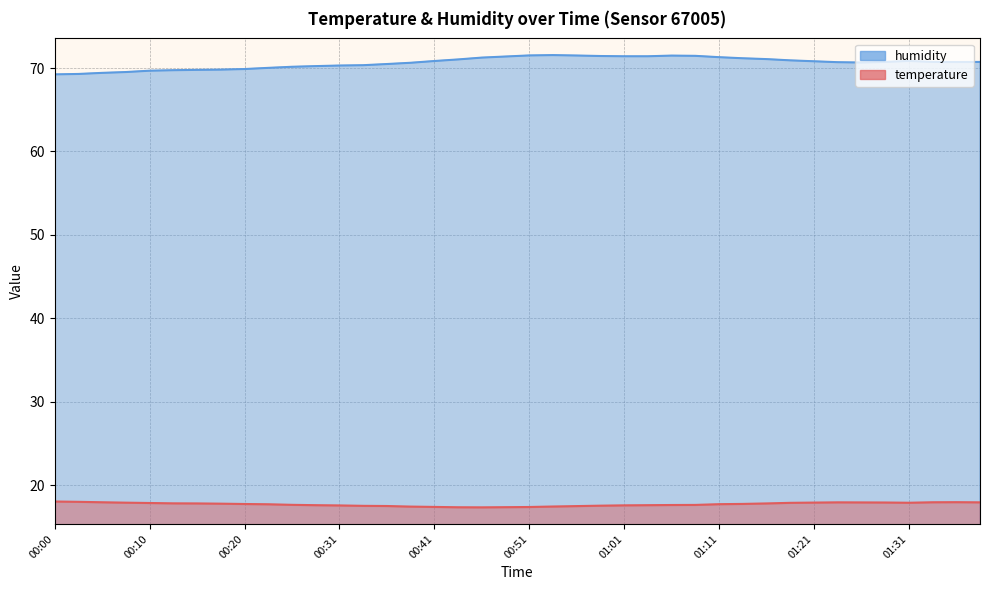

How many distinct data groups are displayed?

2